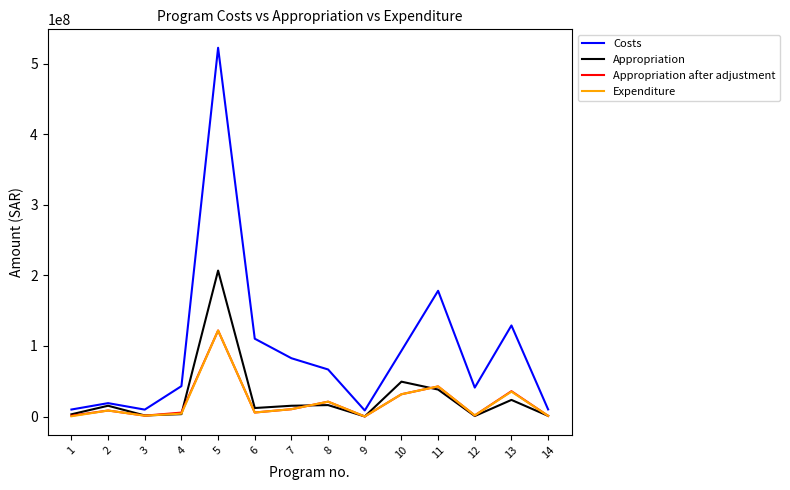

Is this an area chart (filled region under the line)?

No